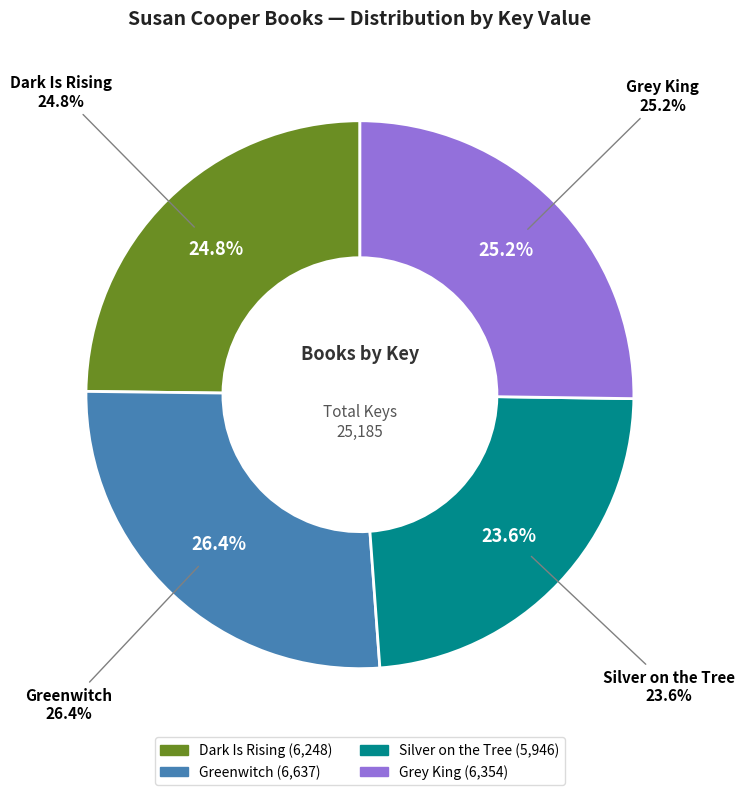

Rank the categories by value from lowest to highest.

Silver on the Tree, Dark Is Rising, Grey King, Greenwitch